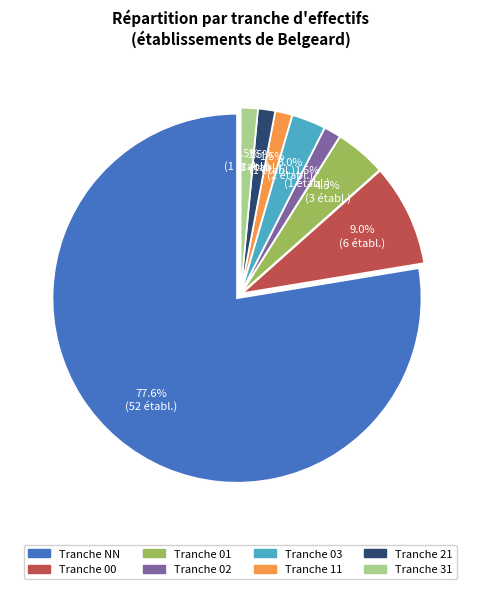

How many segments does this pie chart have?

8